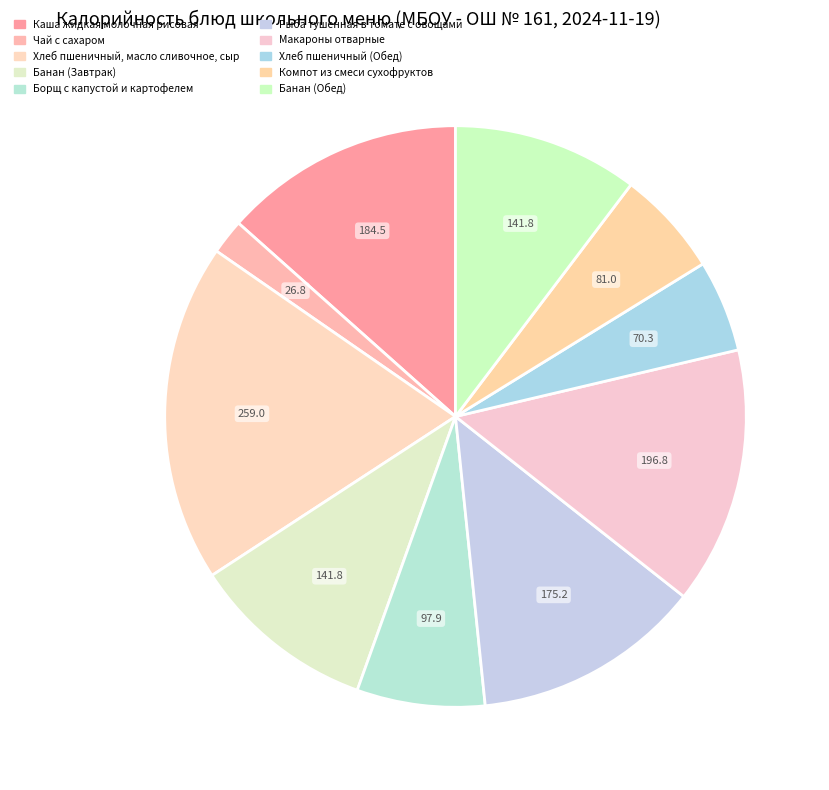

What is the change in value from Банан (Завтрак) to Рыба тушенная в томате с овощами?

+33.4